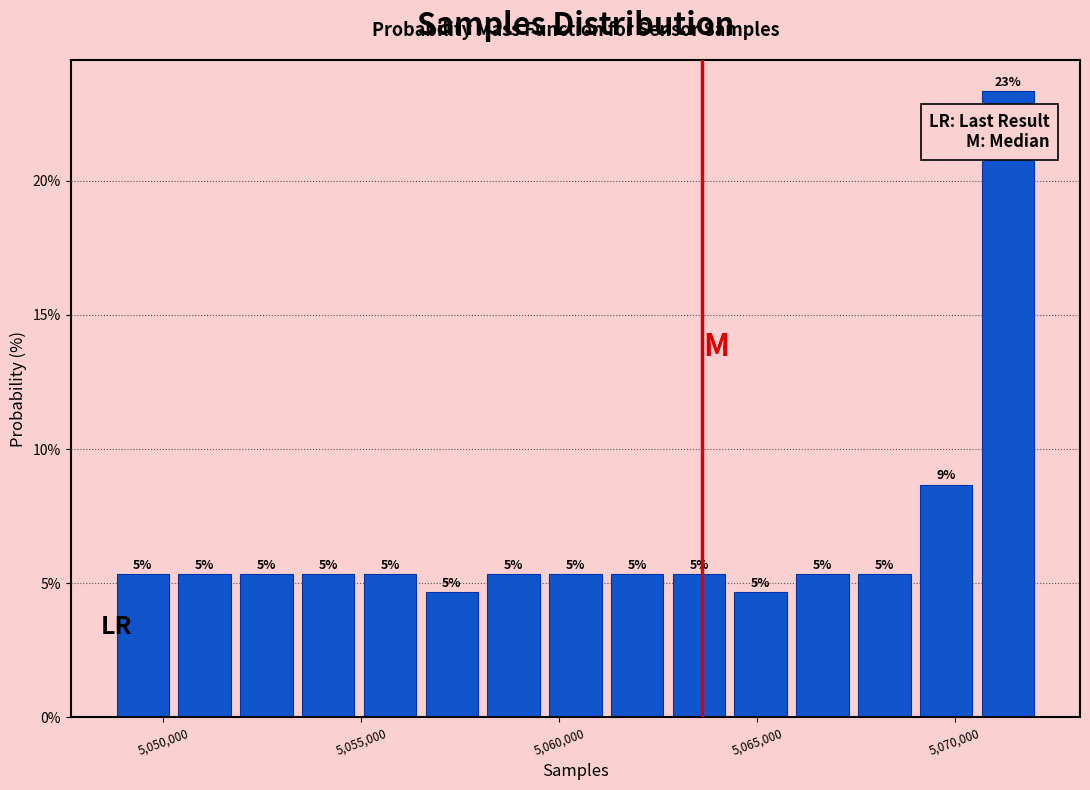

Read against the x-axis, roughly where is the centre of the tallest bar?

5071500